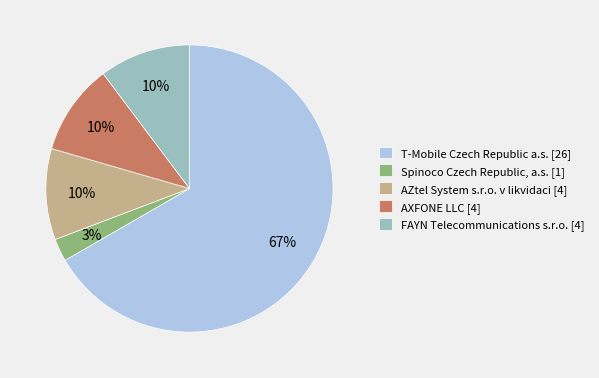

What is the smallest slice in the pie chart?

Spinoco Czech Republic, a.s. [1]